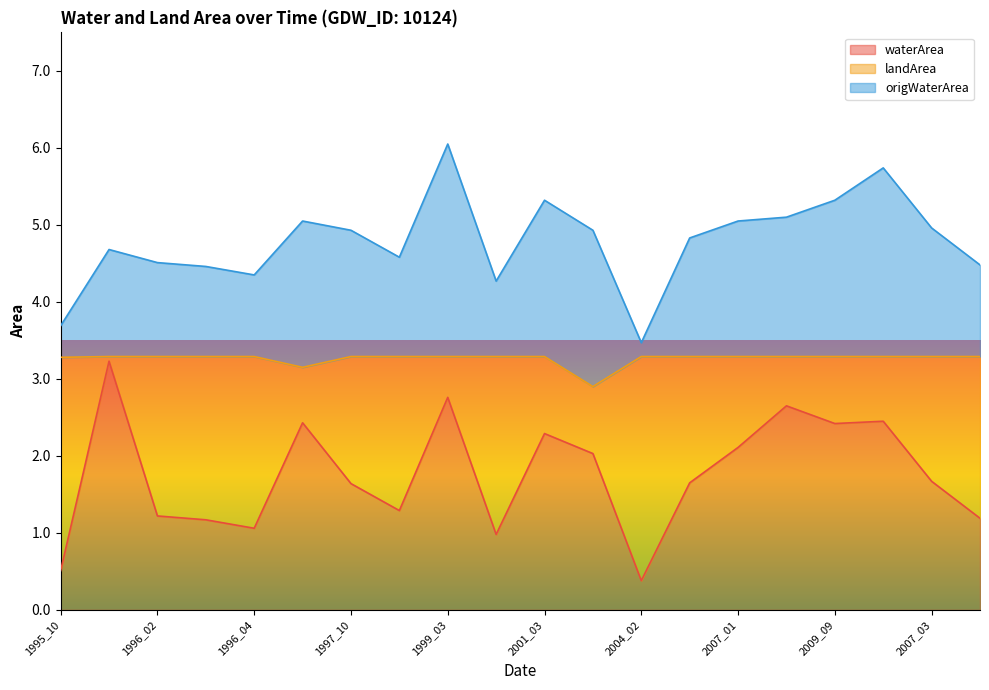

What is the highest value of the waterArea series?

3.2